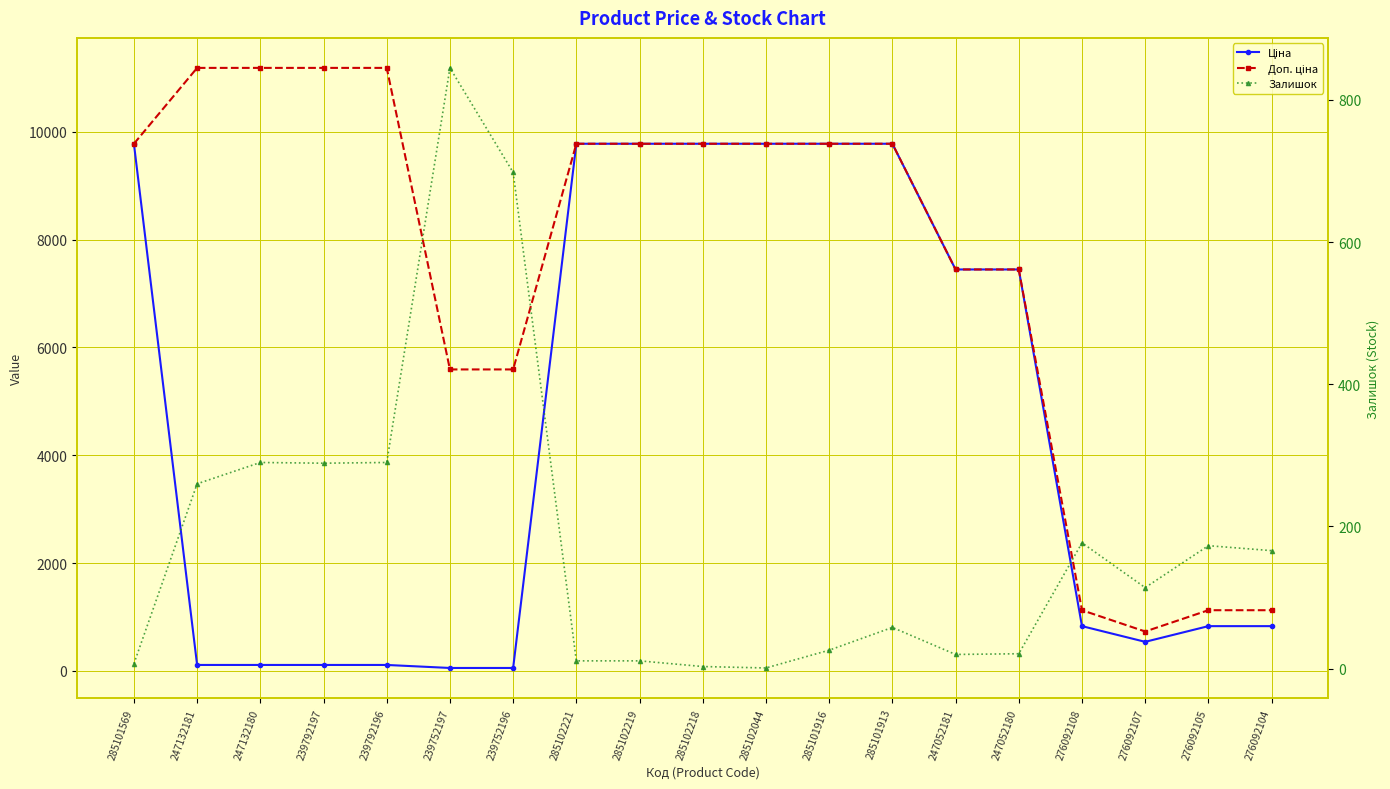

What position from the right is 285101916?

8